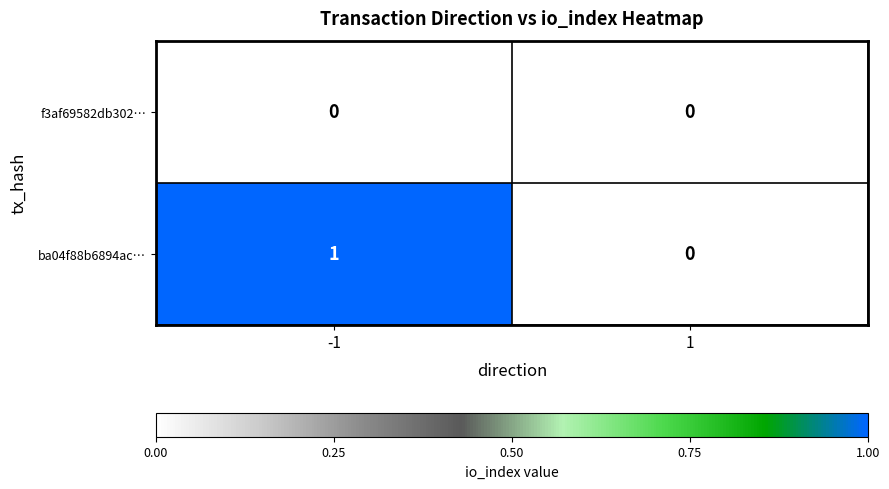

Is it true that ba04f88b6894ac… equals 1 at -1?

True